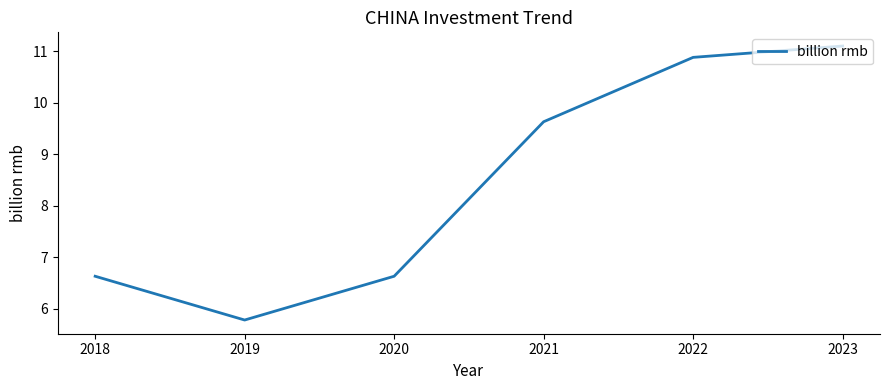

What is the change in value from 2019 to 2023?

+5.3